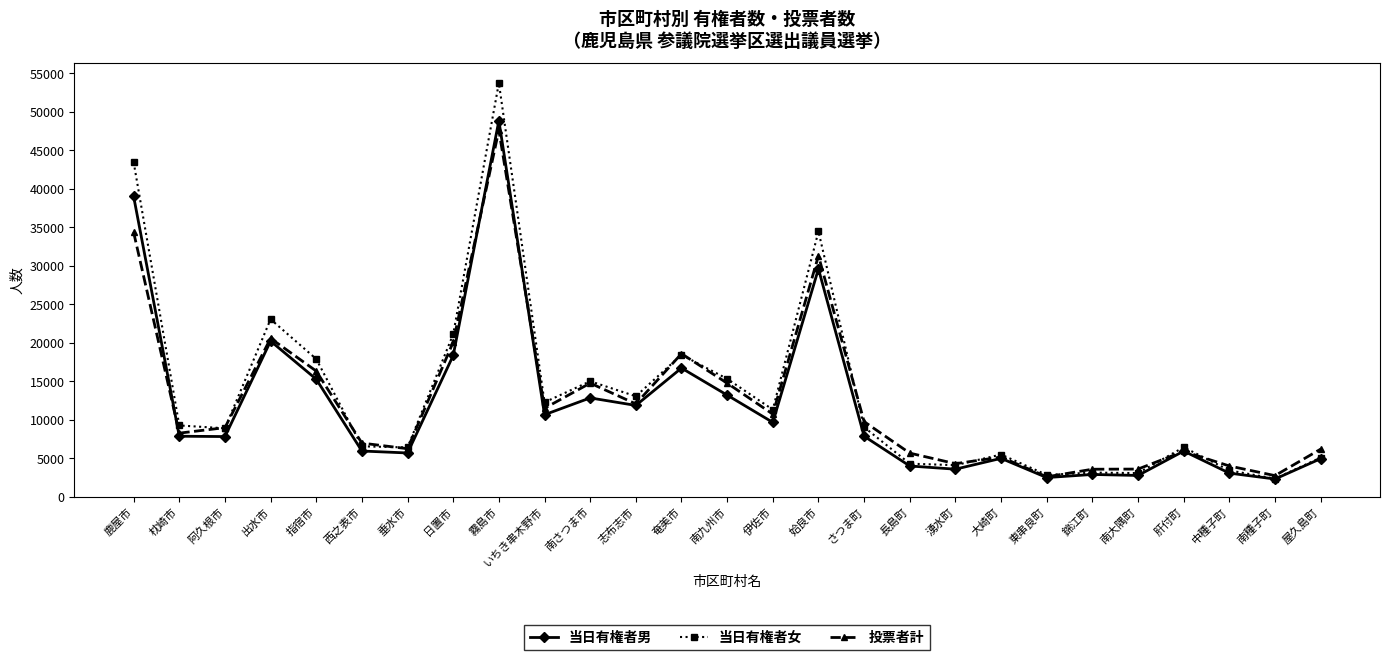

How many lines are shown in the chart?

3